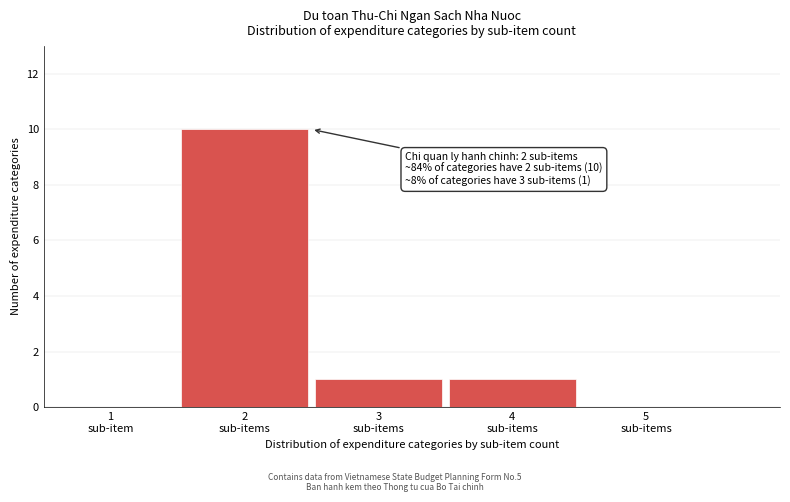

What is the maximum value shown in the chart?

10